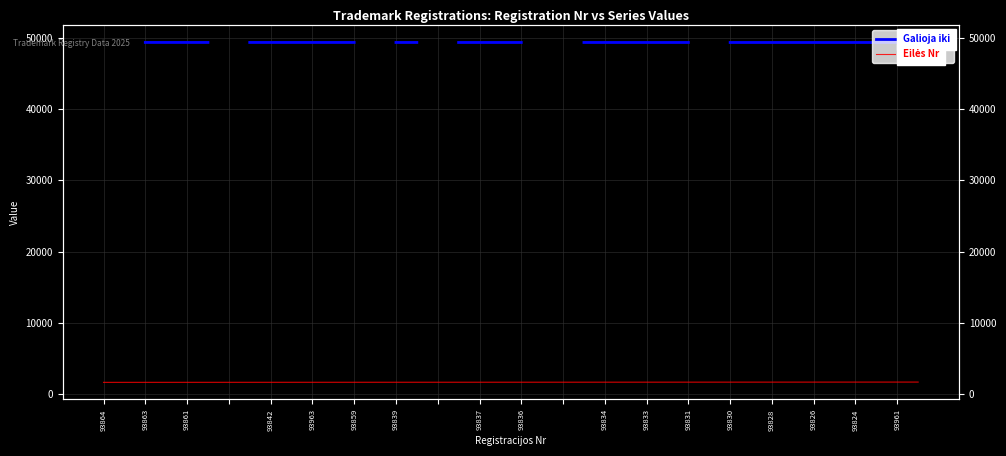

What is the total value across all series at 93824?

51012.0